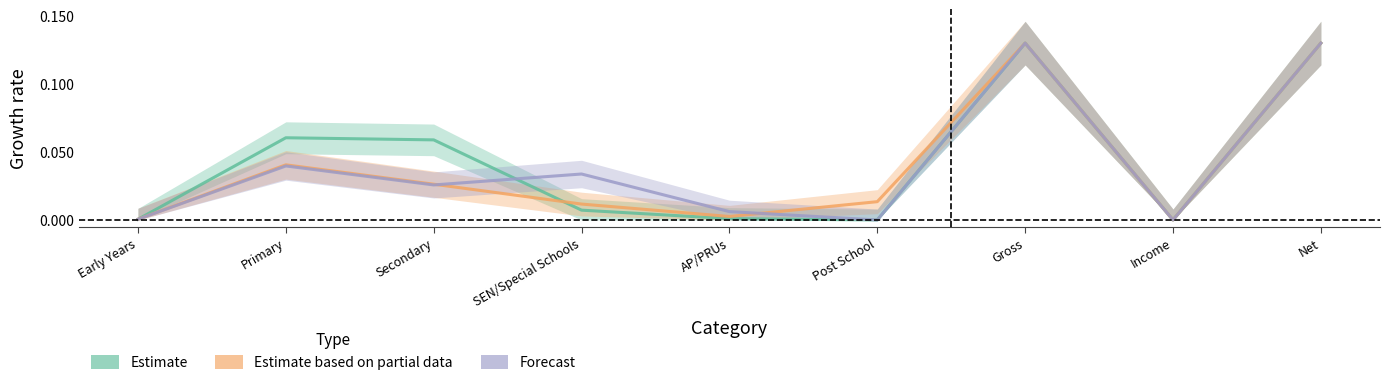

At how many categories does at least one series exceed 0?

8